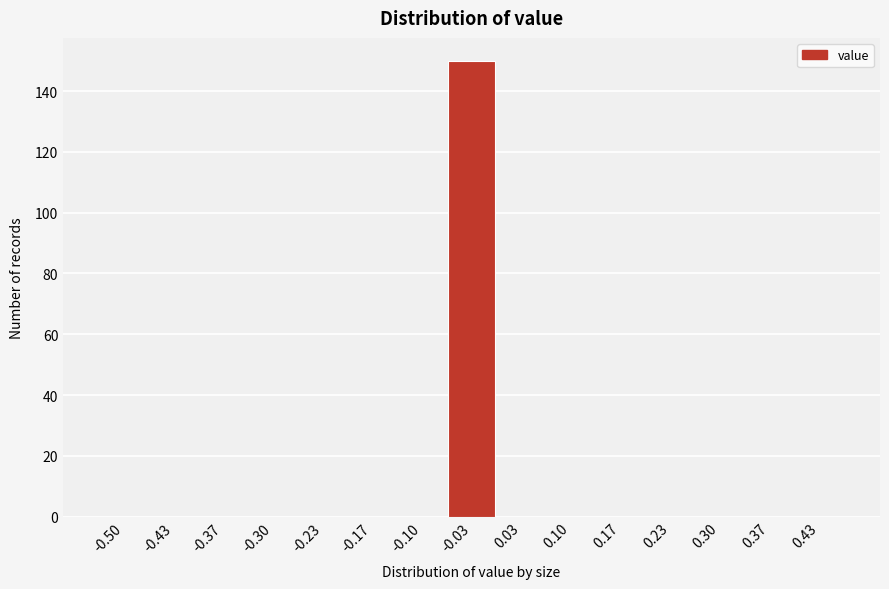

Reading left to right, what are all the values shown in this chart?

-0.50=0	-0.43=0	-0.37=0	-0.30=0	-0.23=0	-0.17=0	-0.10=0	-0.03=150	0.03=0	0.10=0	0.17=0	0.23=0	0.30=0	0.37=0	0.43=0